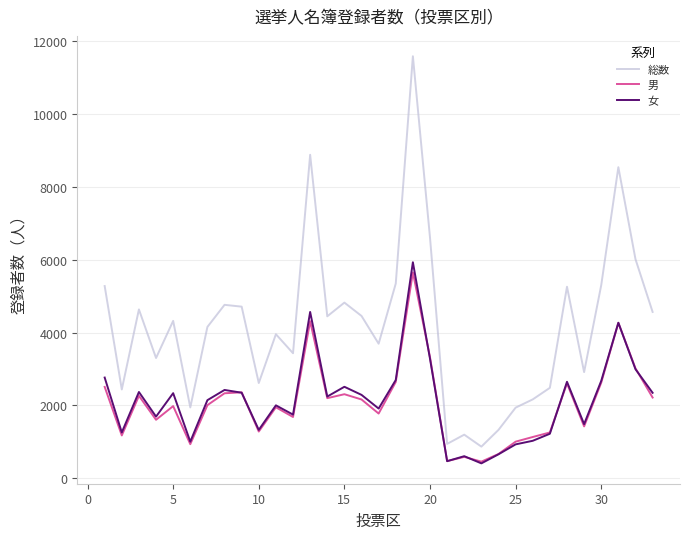

Which series has the largest total across all categories?

総数